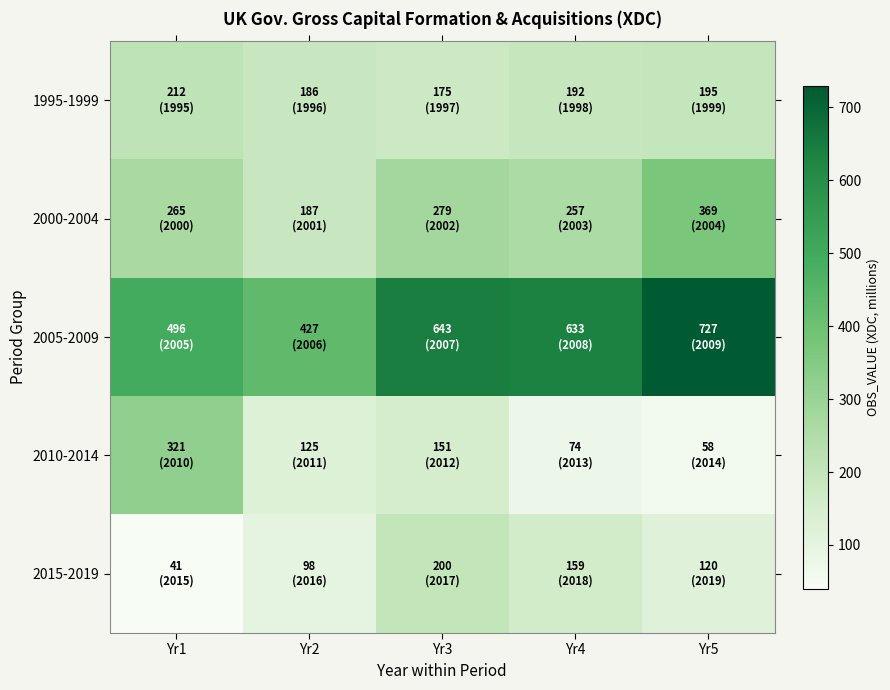

What is the smallest value displayed?

41